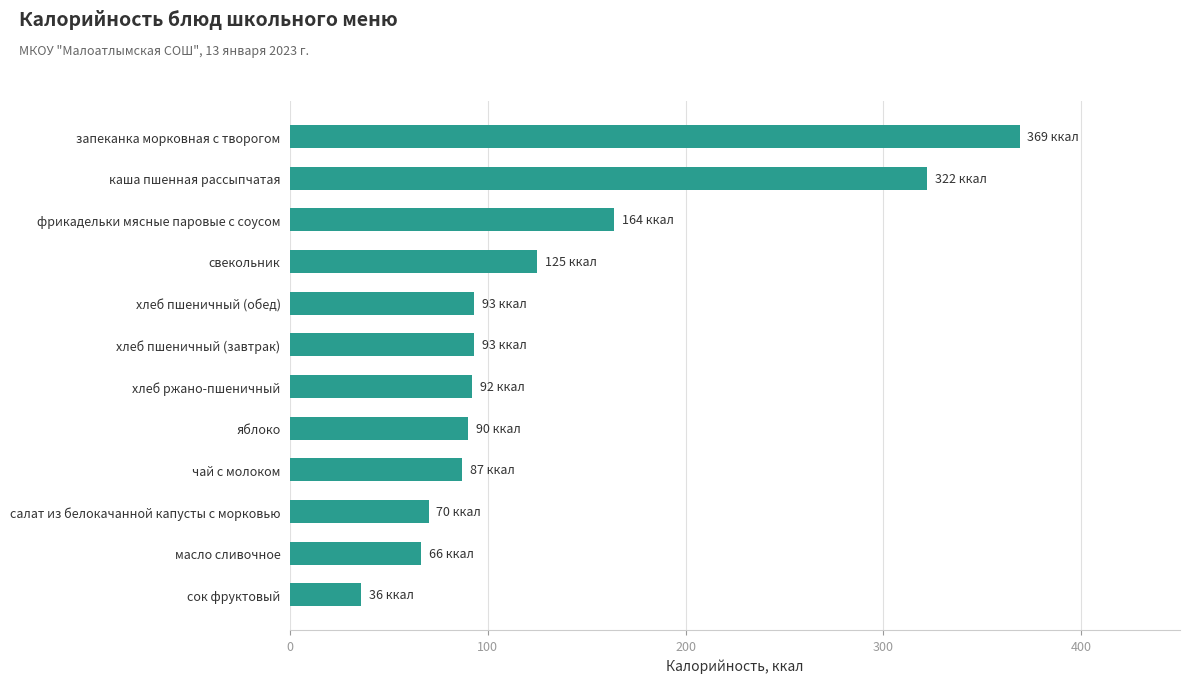

What is the difference between the maximum and second lowest values?

303